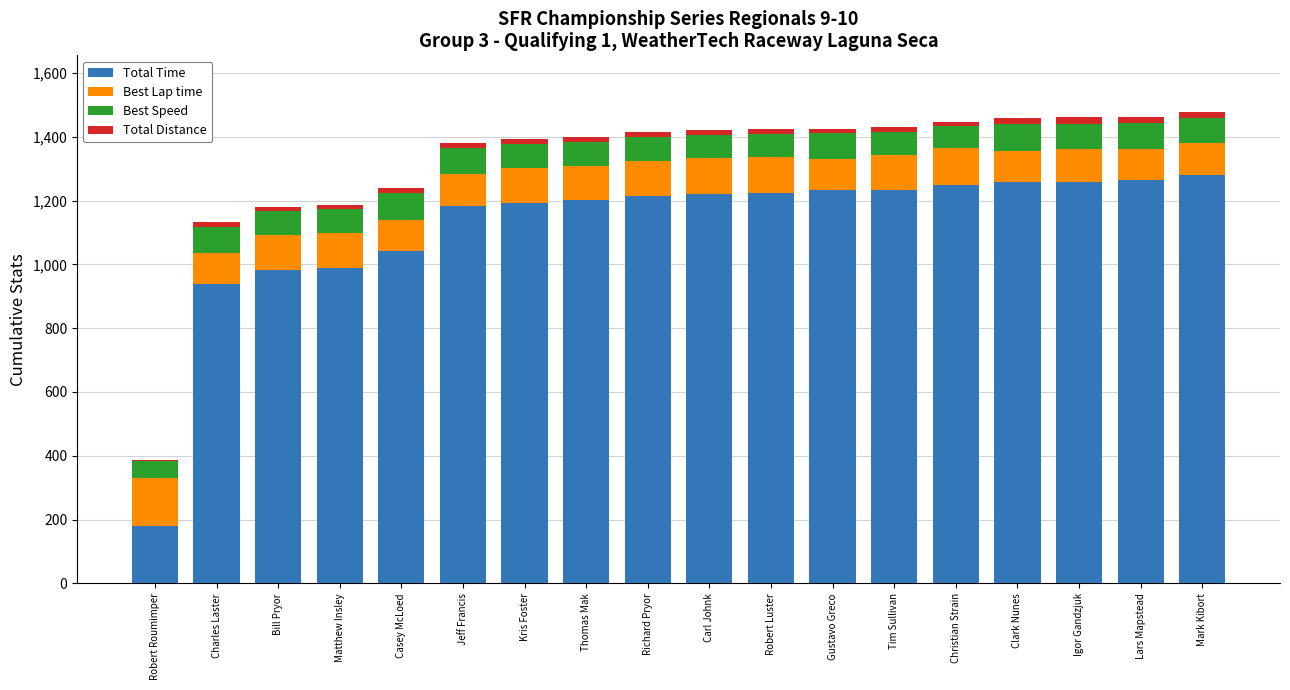

True or false: Total Time has a value of 424.3 at Mark Kibort.

False